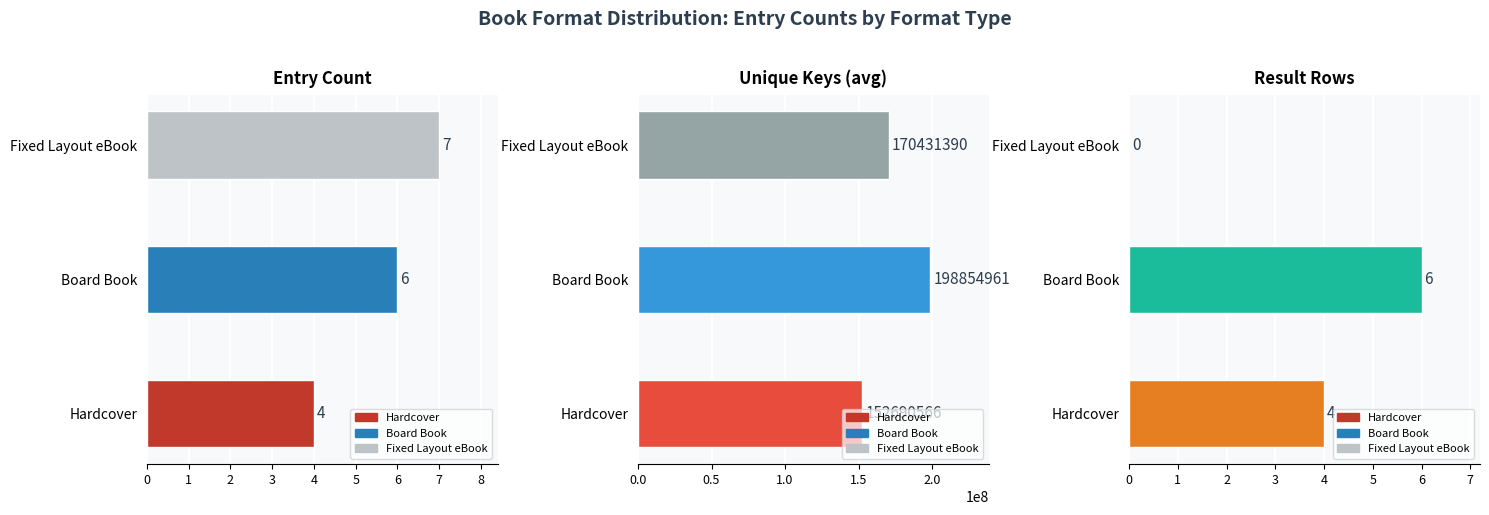

How many positive values are there?

2